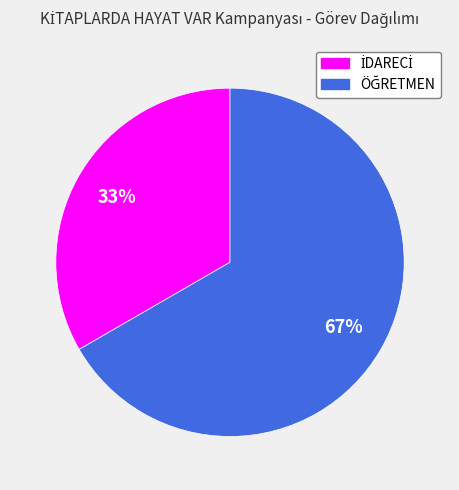

Is there any slice that represents more than half of the pie?

Yes